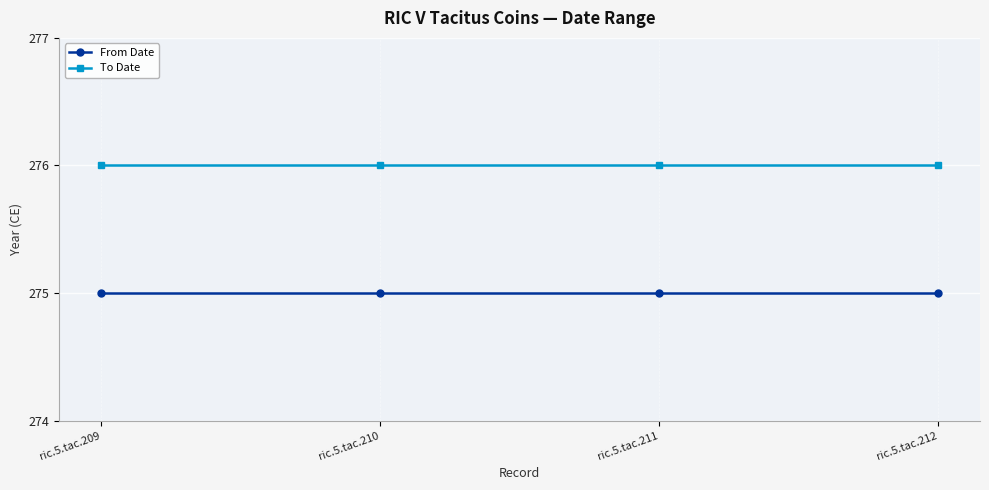

How many categories are shown in the chart?

4